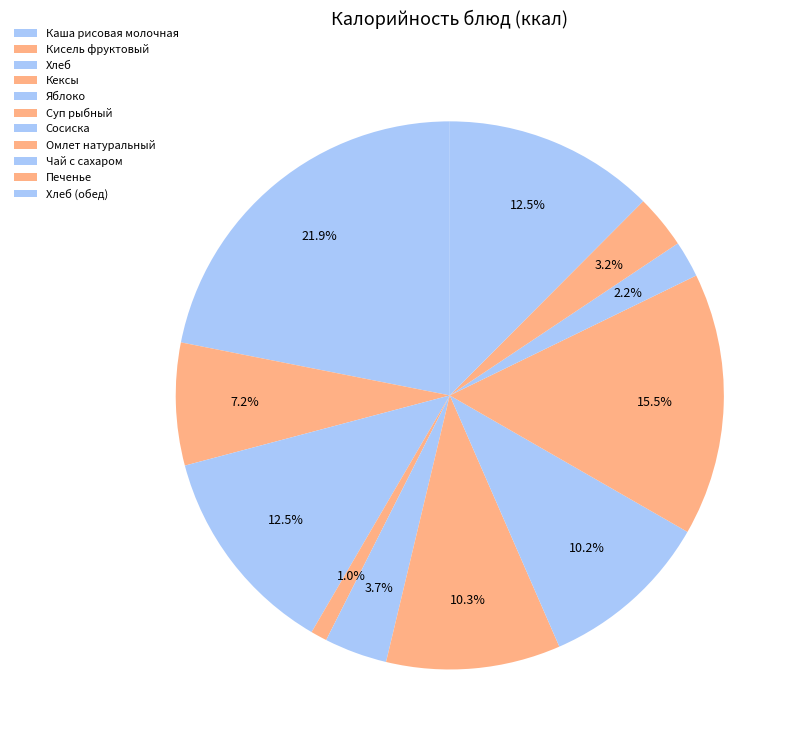

Count the number of slices in the pie.

11